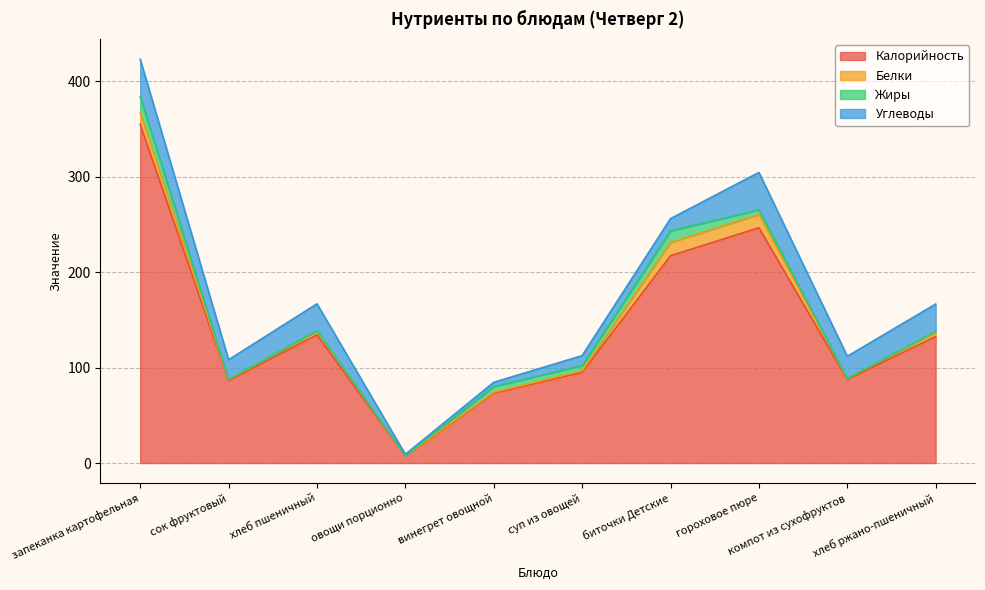

Where is Белки nearest to the value 7?

хлеб ржано-пшеничный